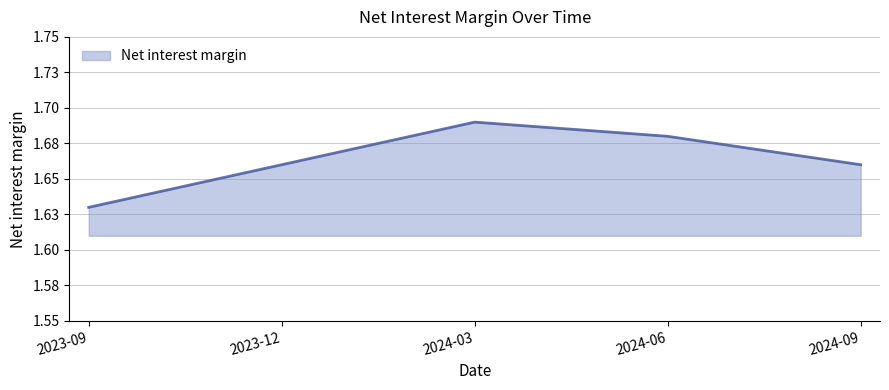

What is the label of the 3rd point from the left?

2024-03